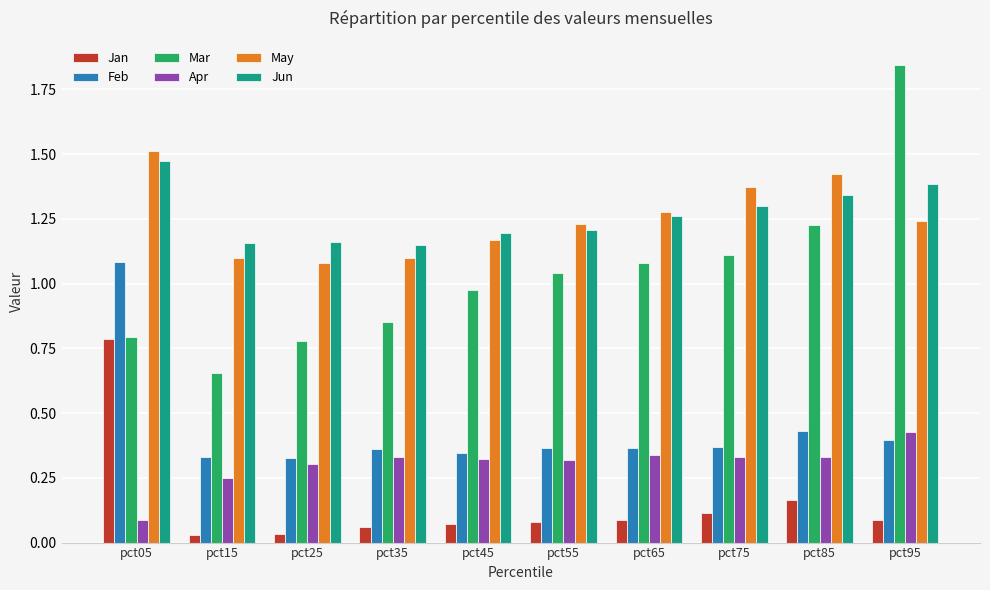

What is the sum of all May values?

12.5